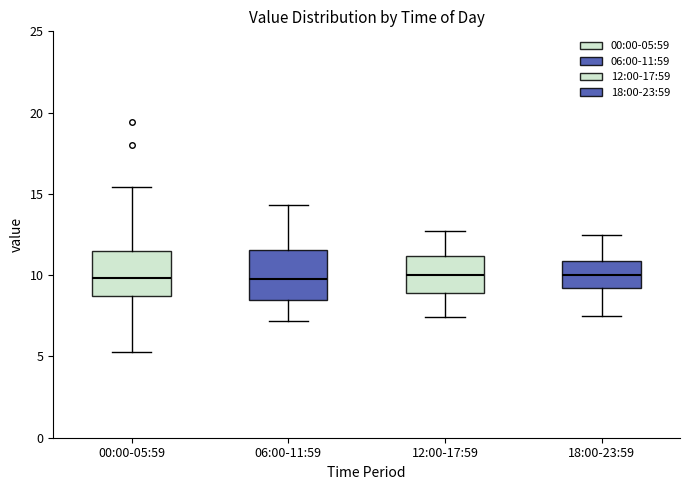

Where does the lower whisker of the box for 00:00-05:59 end on the y-axis? The values are not printed on the chart, so give them approximately, as read against the axis.

5.5